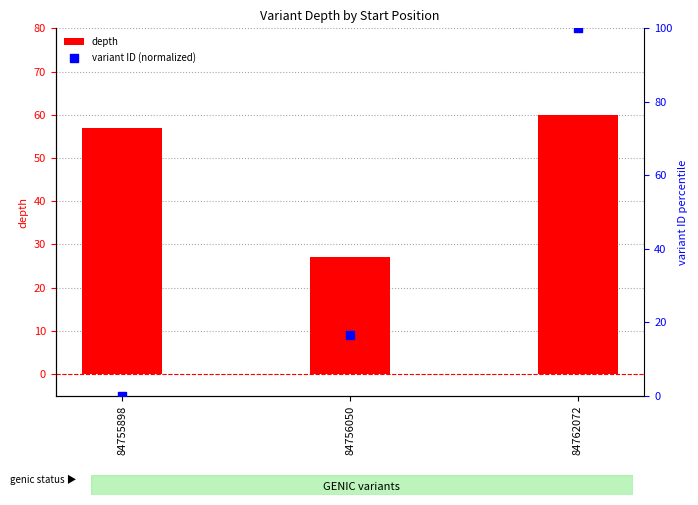

Which series has the largest Y range (max minus min)?

variant ID (normalized)